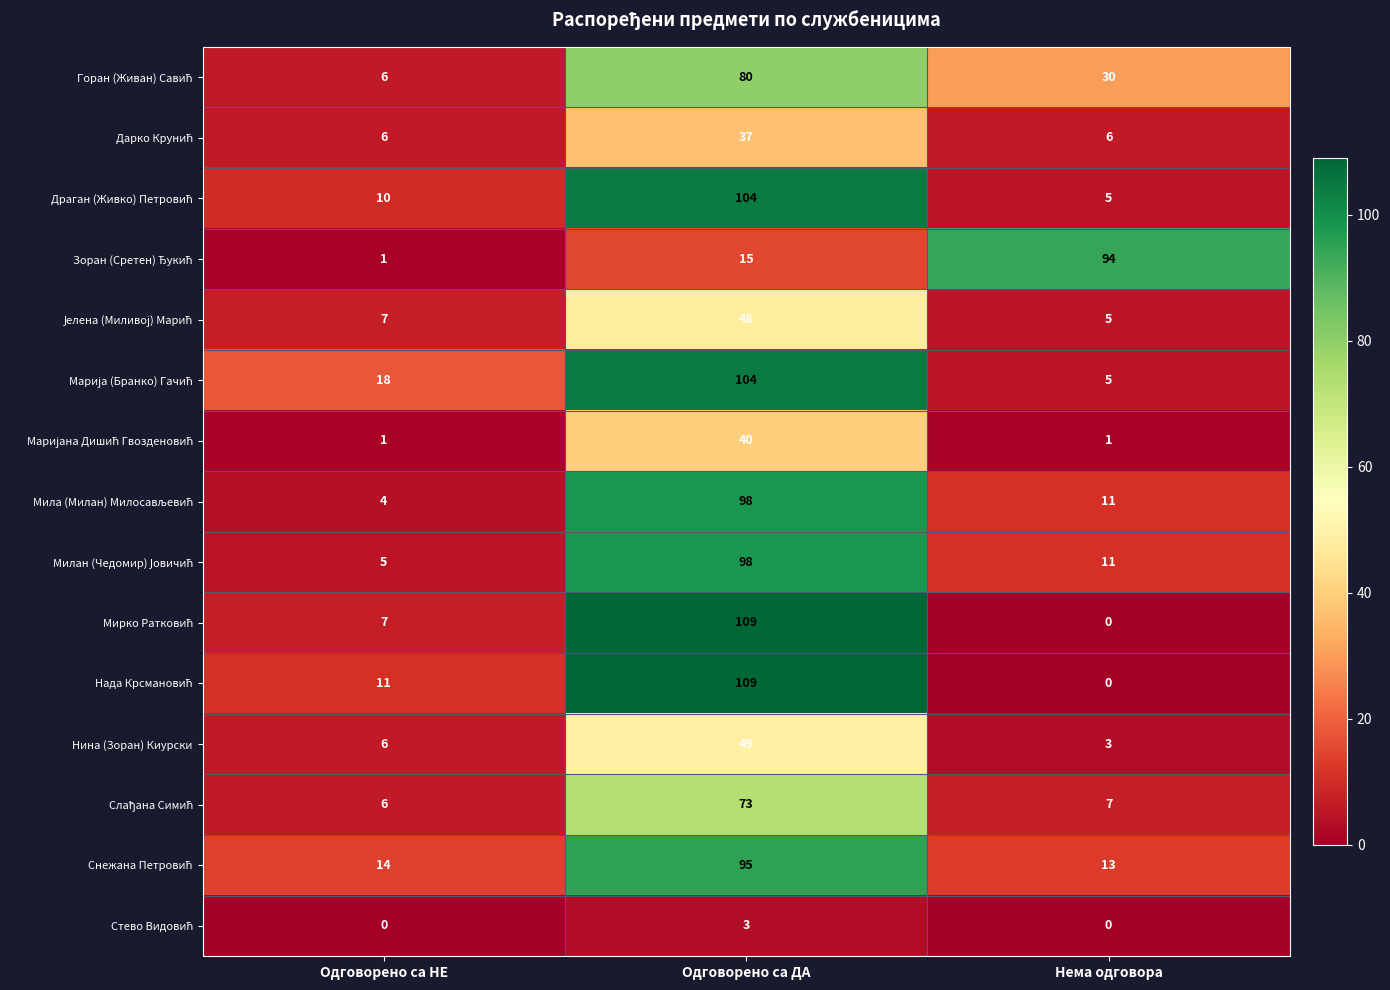

At which category is the sum across all series the highest?

Одговорено са ДА